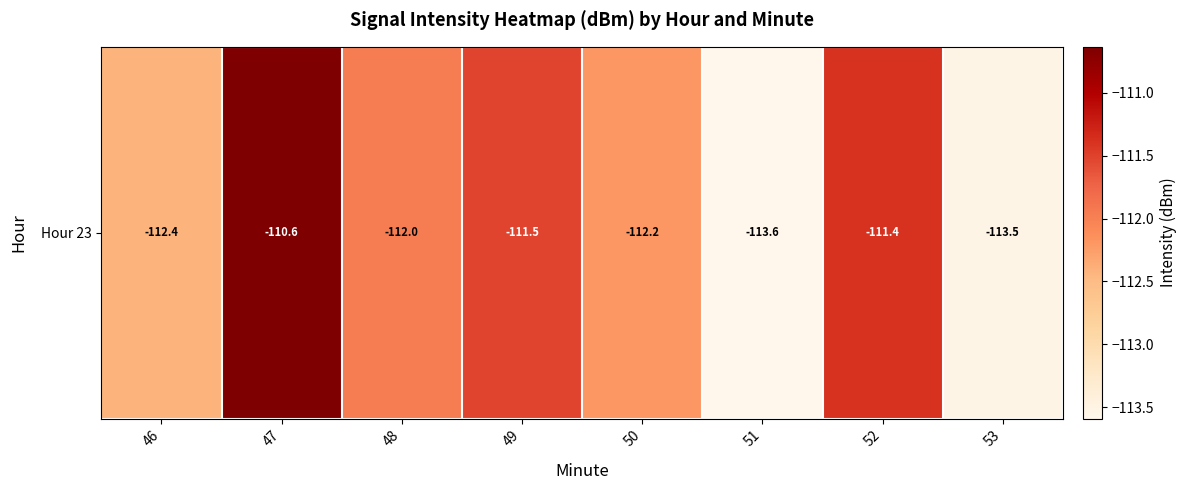

Rank the categories by value from highest to lowest.

47, 52, 49, 48, 50, 46, 53, 51